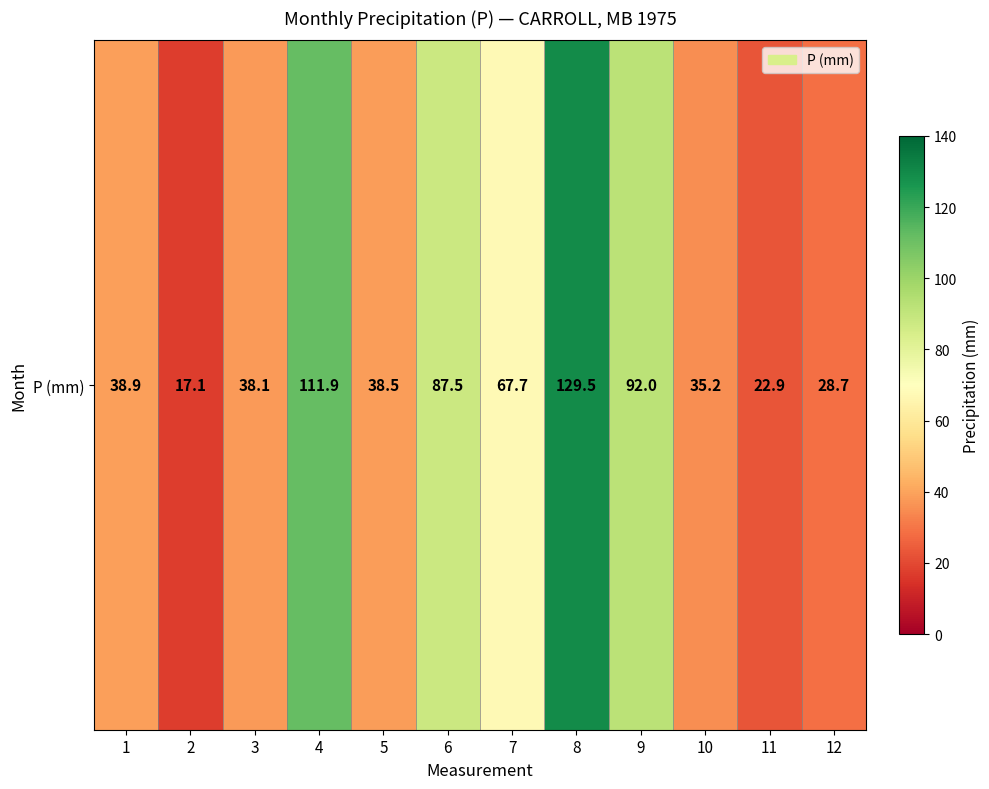

What is the maximum value shown in the chart?

129.5